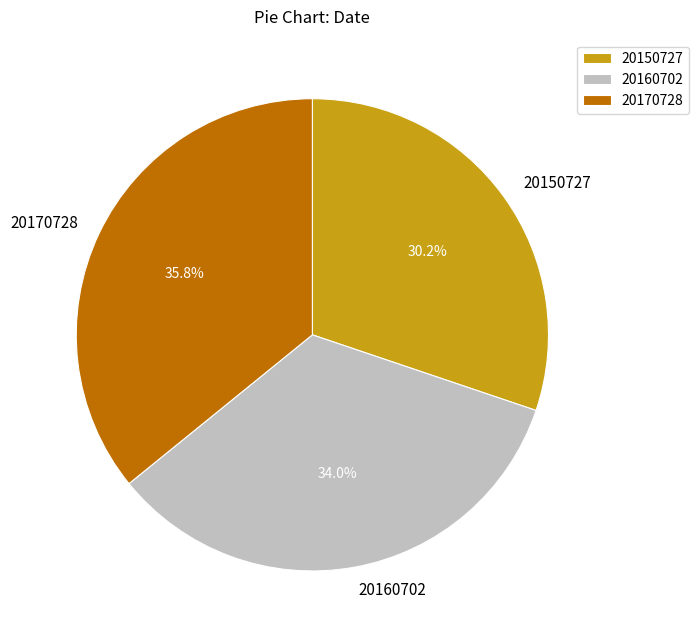

Does any single category account for the majority?

No